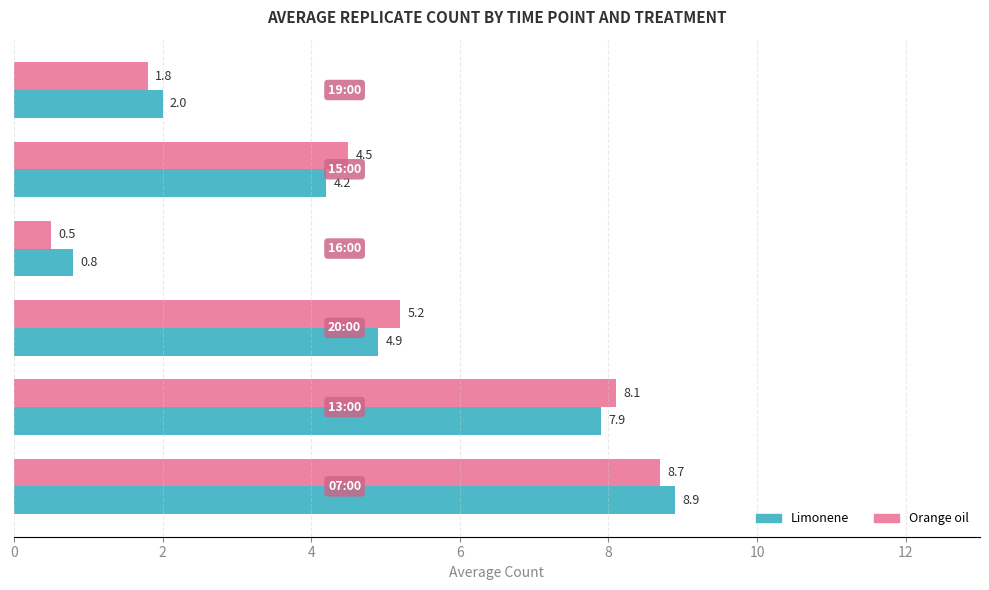

What is the highest value of the Orange oil series?

8.7